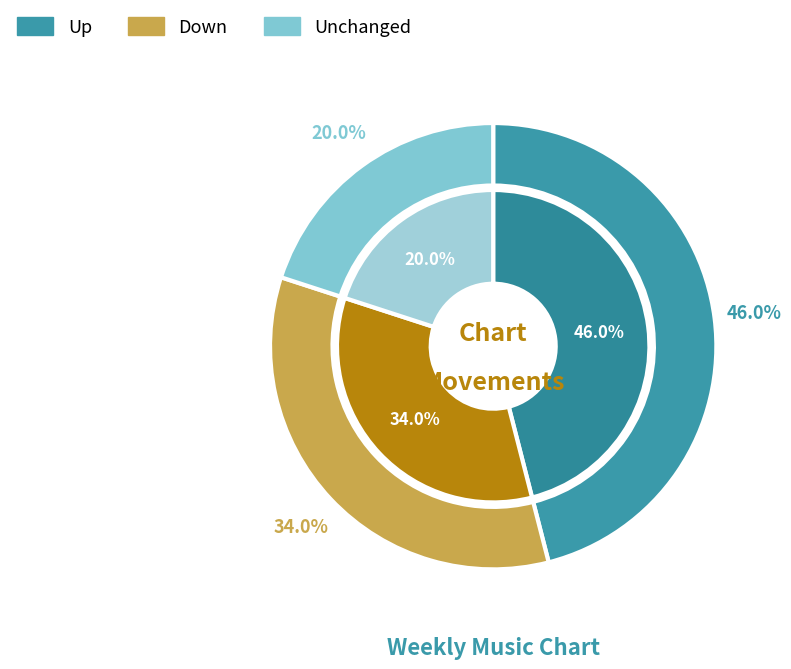

What percentage is the up slice, to the nearest percent?

46%